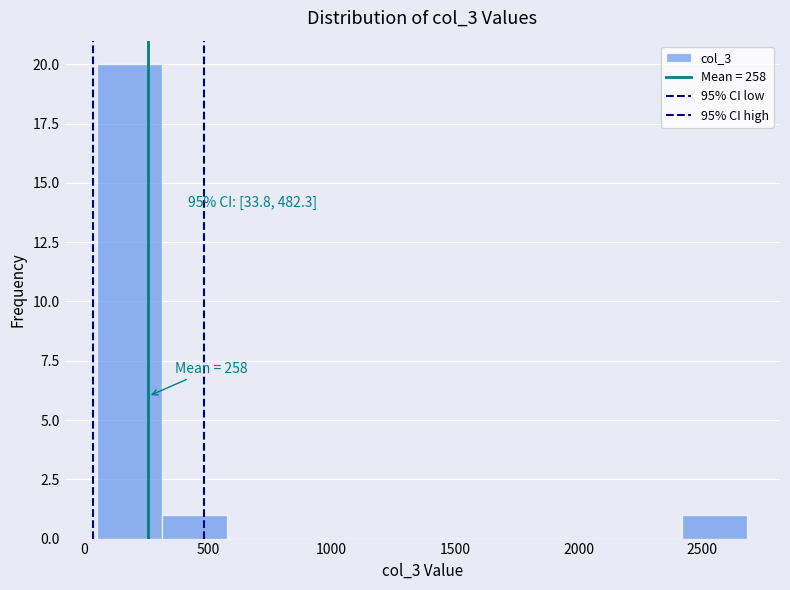

Which range on the x-axis has the tallest bar?

50 to 300